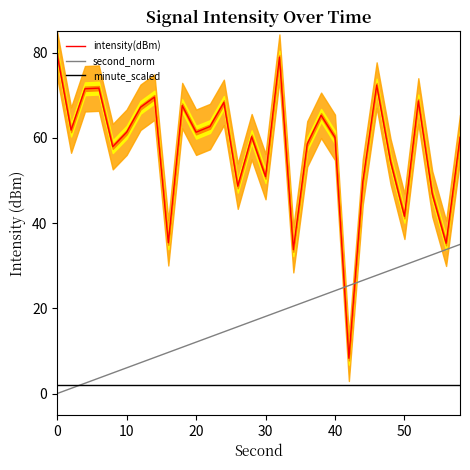

True or false: minute_scaled and intensity(dBm) cross at least once.

False